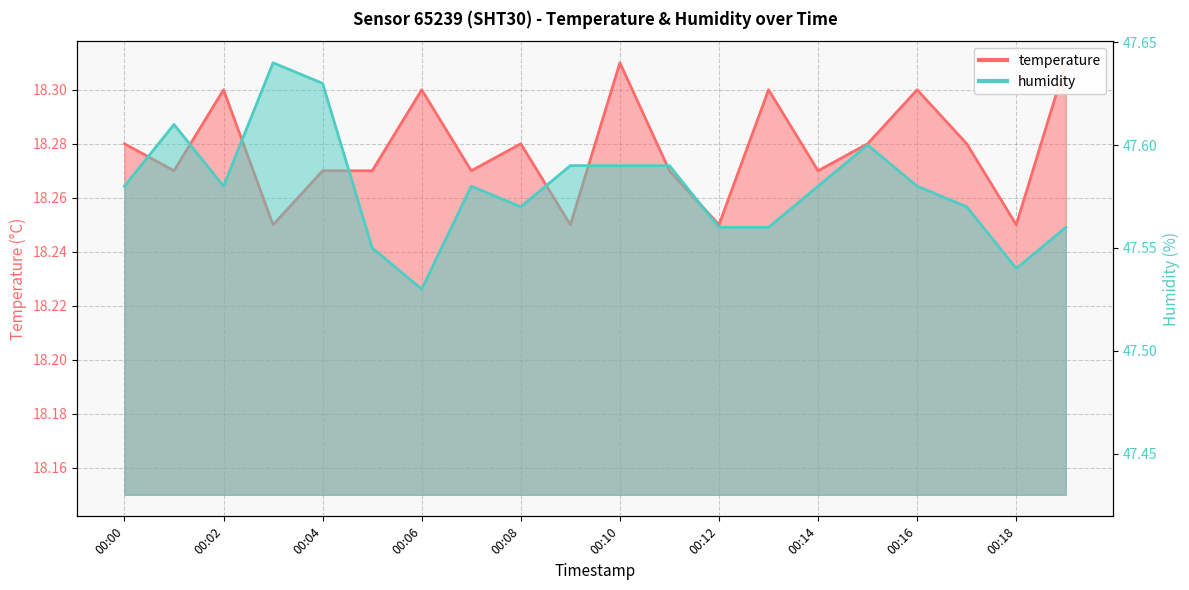

Which label corresponds to the smallest value in the chart?

00:03